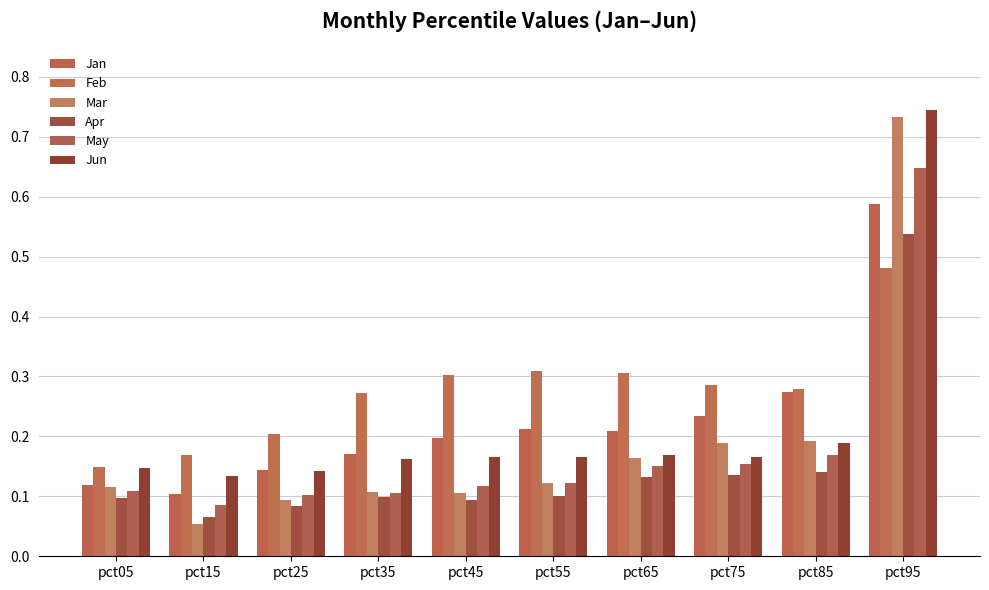

The value of Mar at pct35 is 0.1. True or false?

True